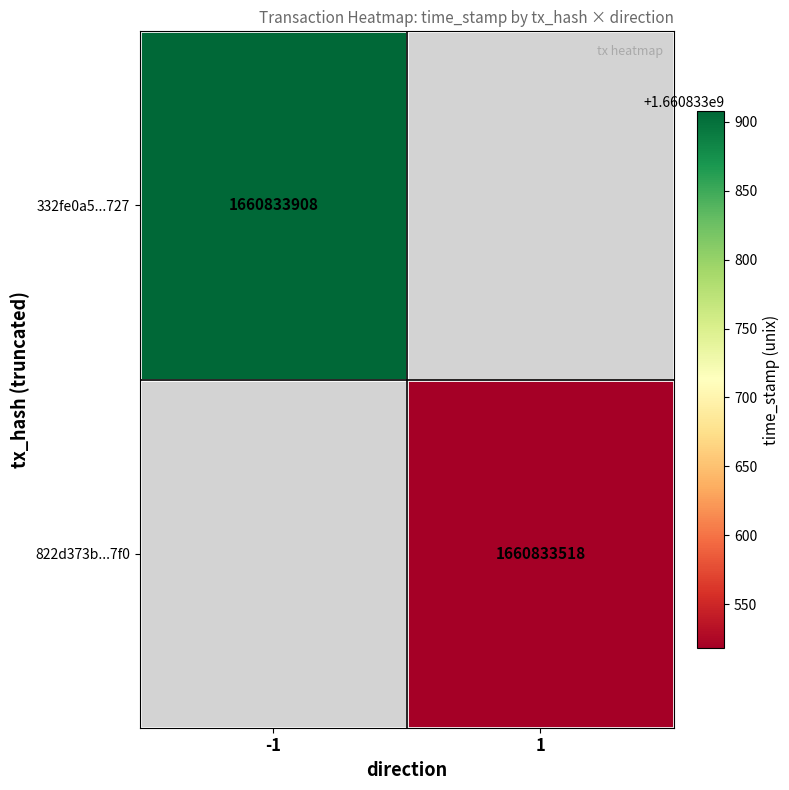

Which series has the largest total across all categories?

332fe0a5875beacea25d58c7234f40e4936f727